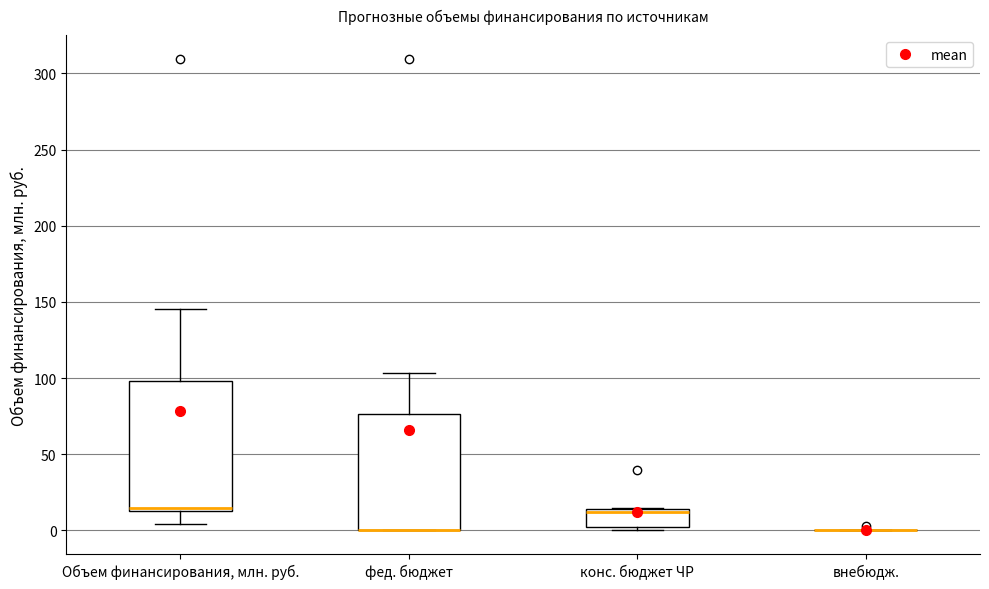

Reading left to right, read every box against the y-axis: the position of its median line, the range the box covers, and the ends of its whiskers. The values are not printed on the chart, so give them approximately, as read against the axis.

Объем финансирования, млн. руб.: median 15, box 15 to 100, whiskers 5 to 145
фед. бюджет: median 0 (drawn on the box's lower edge), box 0 to 75, whiskers 0 to 105
конс. бюджет ЧР: median 10, box 0 to 15, whiskers 0 (just below the box's lower edge) to 15
внебюдж.: box collapsed to a line at 0, whiskers 0 to 0